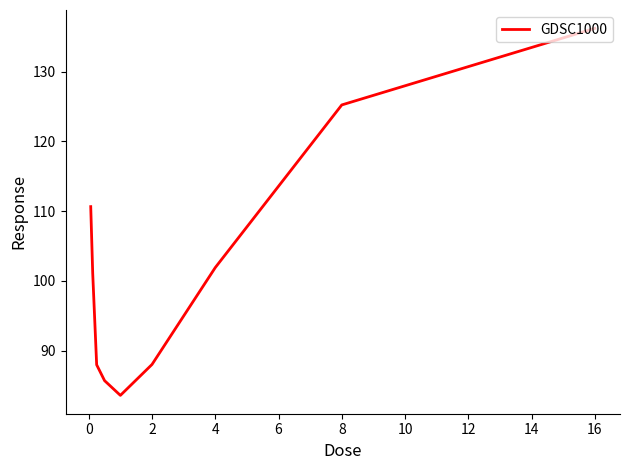

What is the maximum value shown in the chart?

136.2